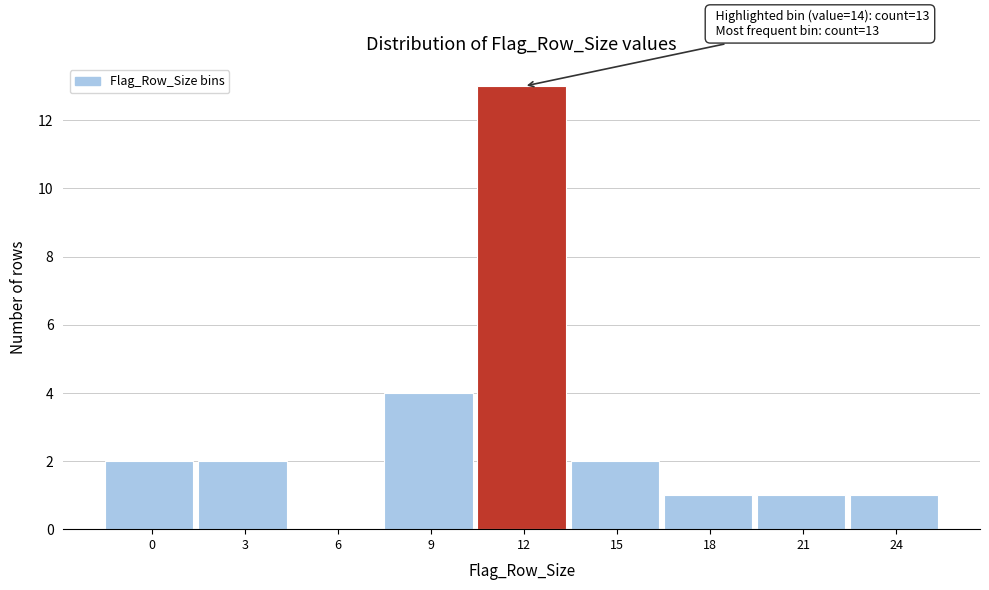

Reading left to right, extract all data points from this chart.

0=2	3=2	6=0	9=4	12=13	15=2	18=1	21=1	24=1